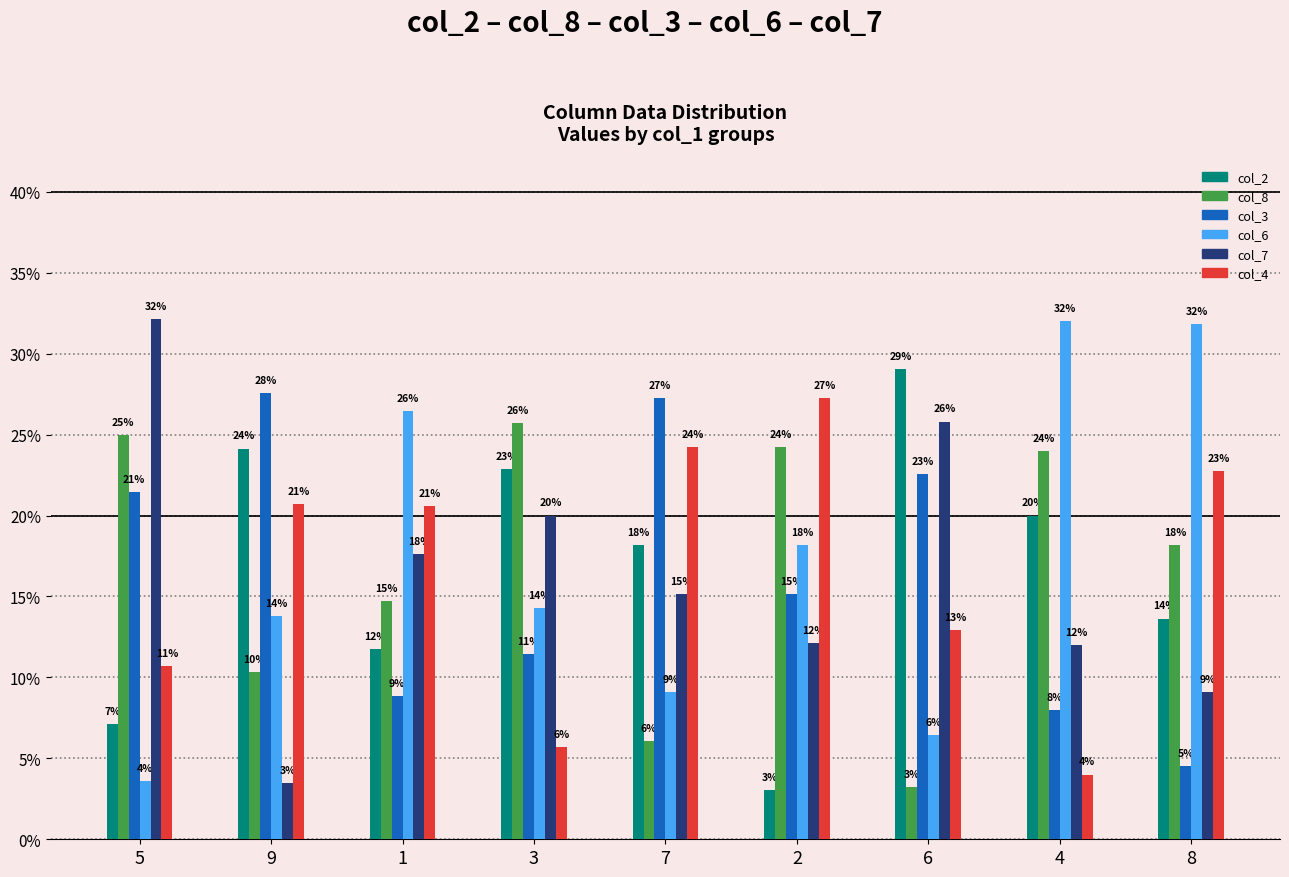

What are all the series names shown in the legend?

col_2, col_8, col_3, col_6, col_7, col_4